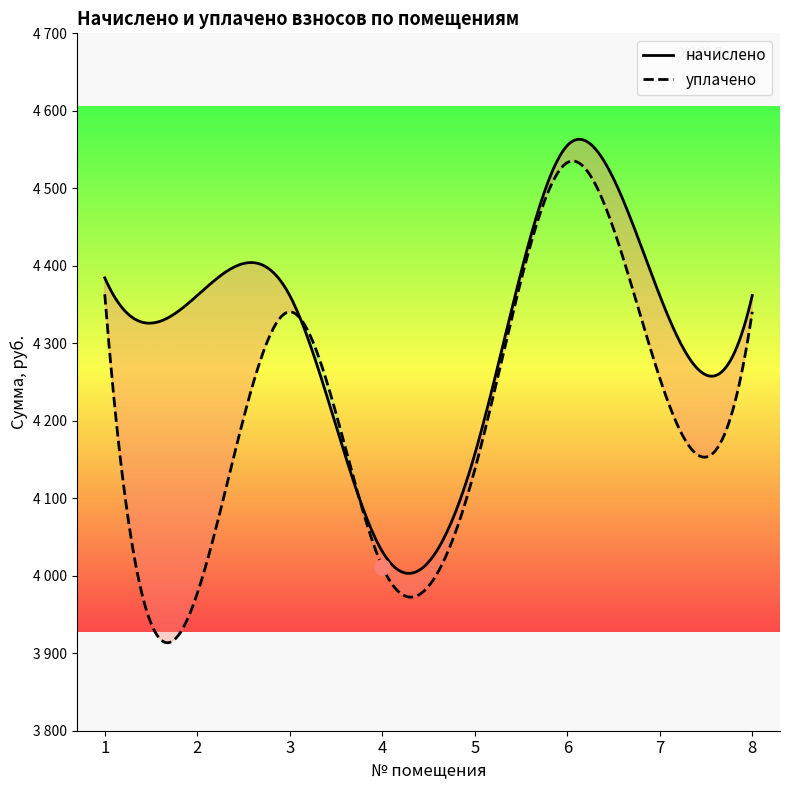

Which series has the widest spread of Y values?

уплачено